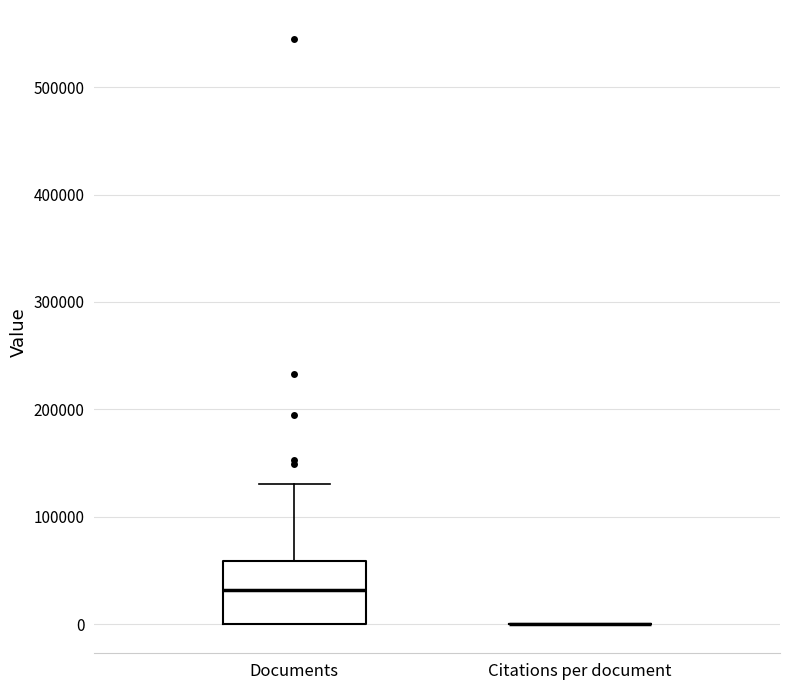

Reading left to right, transcribe this box plot: for each box, give where its median line is, the range the box spans, and where its two whiskers end, as read against the y-axis. The values are not printed on the chart, so give them approximately, as read against the axis.

Documents: median 30000, box 0 to 60000, whiskers 0 to 130000
Citations per document: box collapsed to a line at 0, whiskers 0 to 0